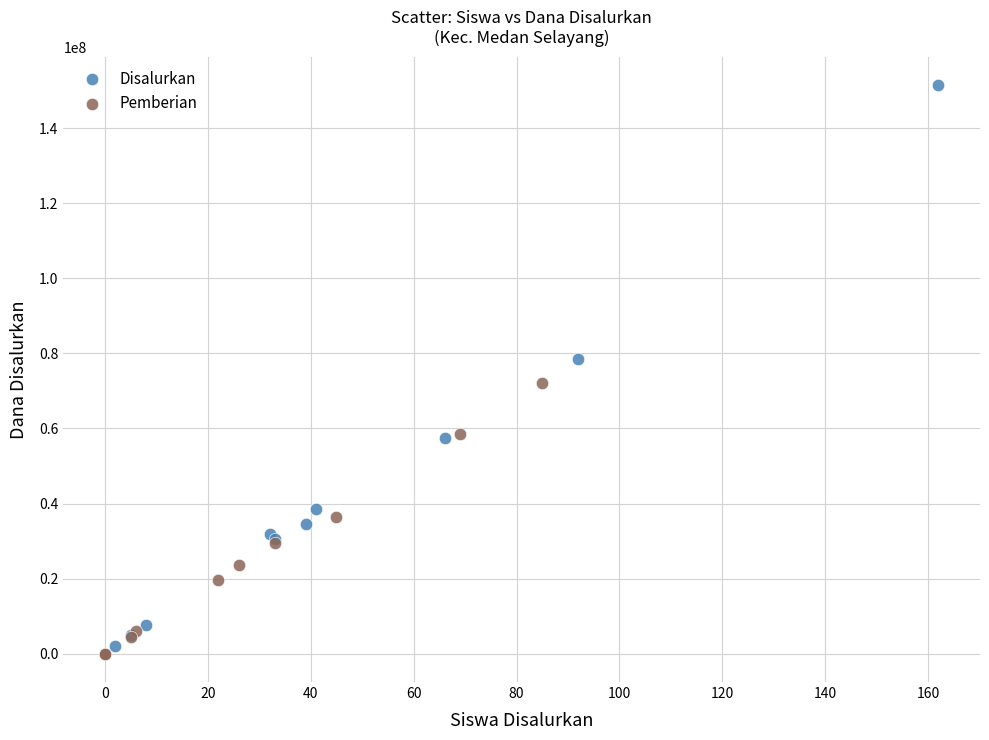

Which series has the widest spread of Y values?

Disalurkan